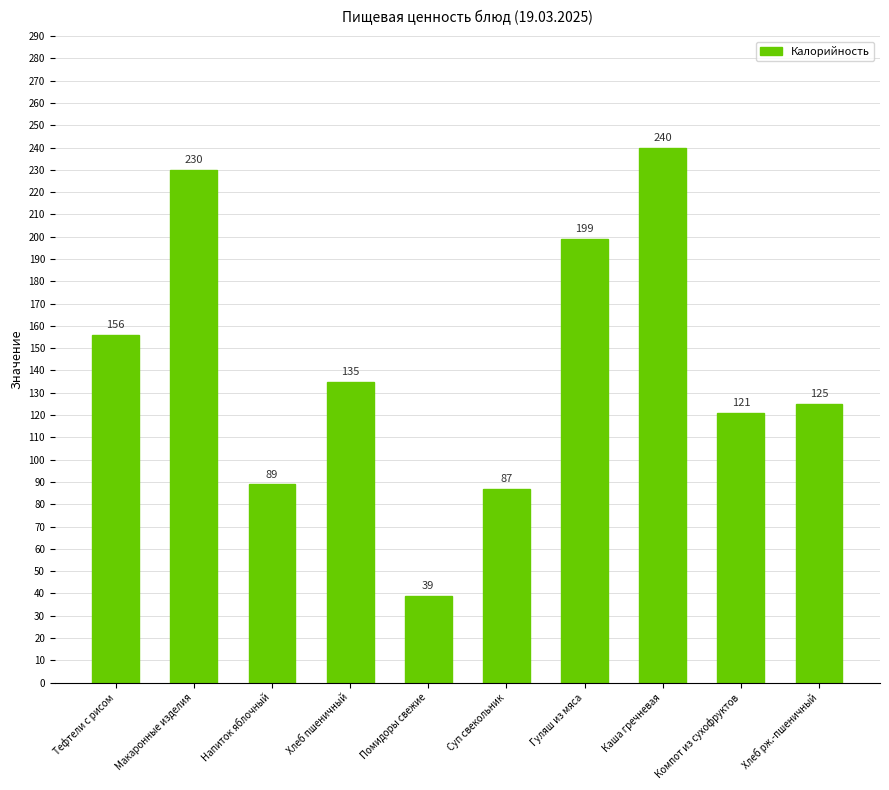

What is the label of the 4th bar from the left?

Хлеб пшеничный